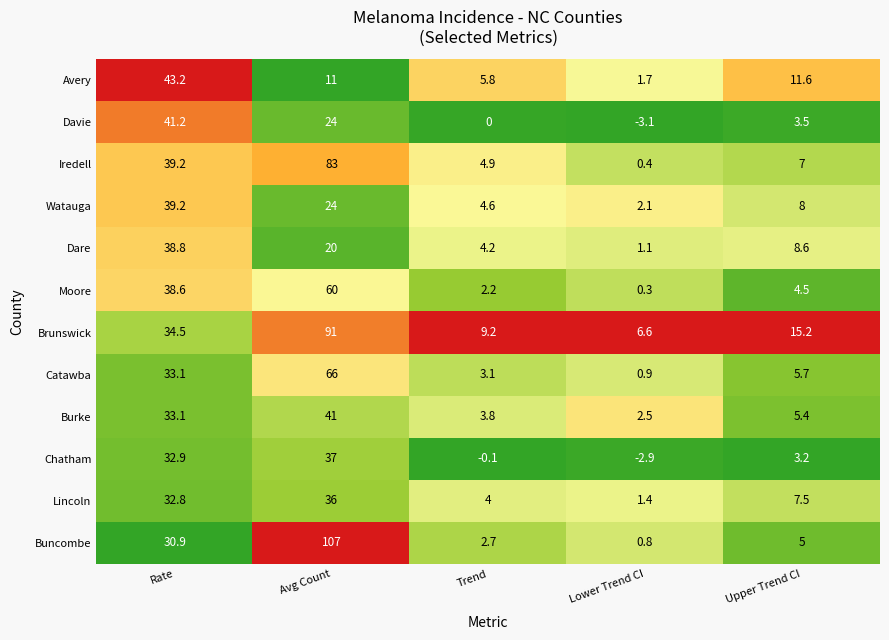

At which label is Watauga closest to 20?

Avg Count